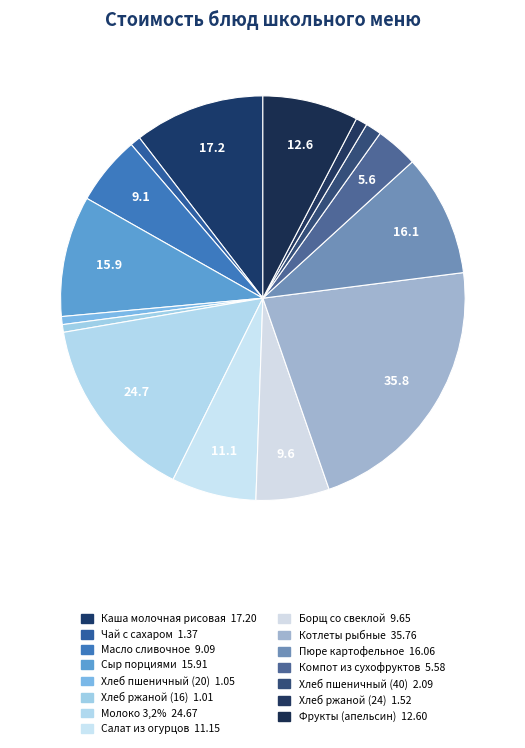

How many segments does this pie chart have?

15